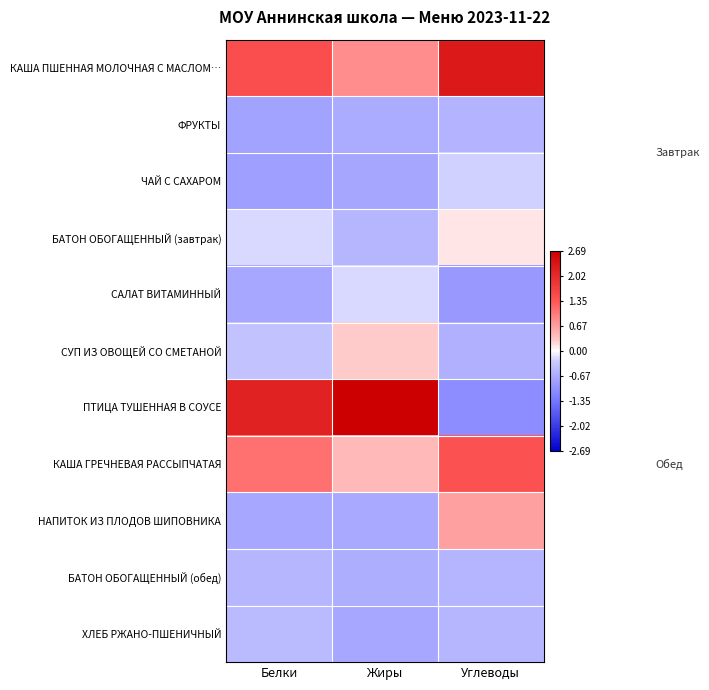

Which category has the lowest value across all series?

Углеводы